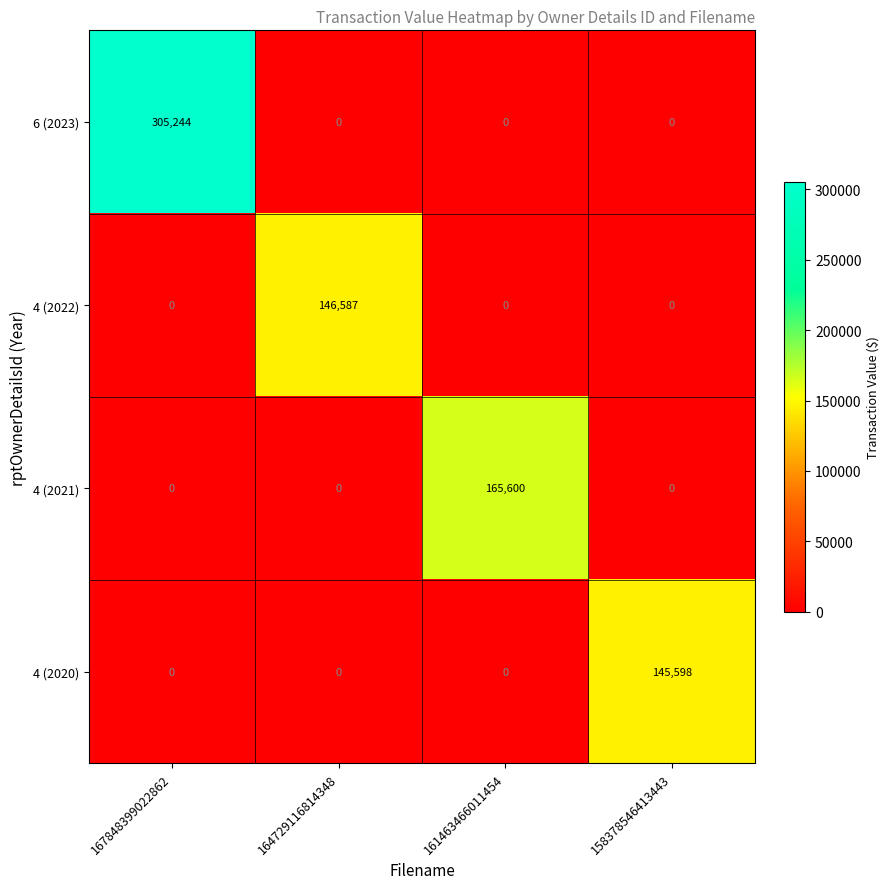

Is it true that 6 (2023) equals 305244 at 167848399022862?

True